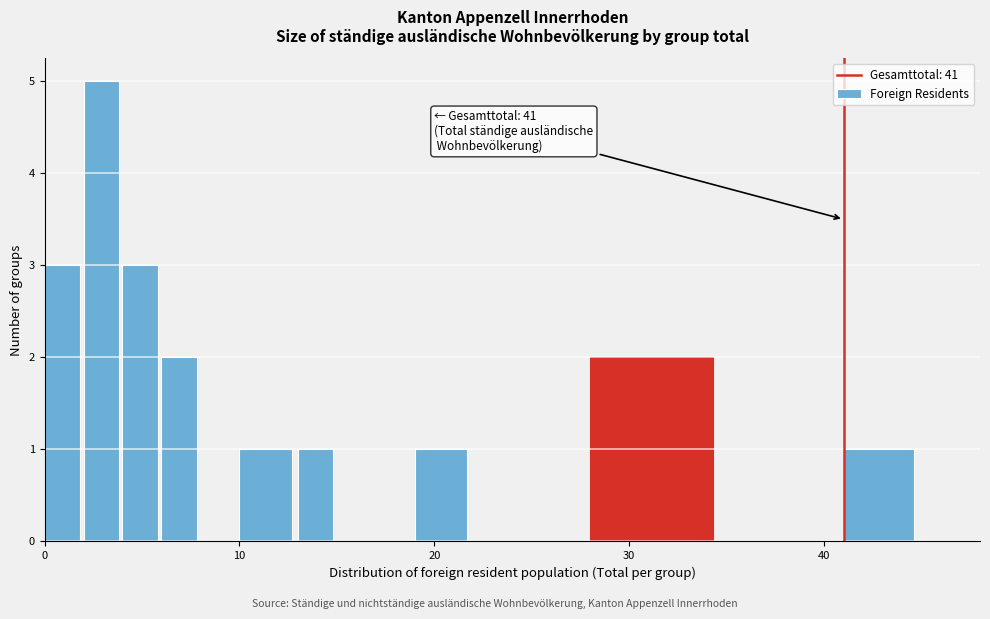

Read against the x-axis, roughly where is the centre of the tallest bar?

3